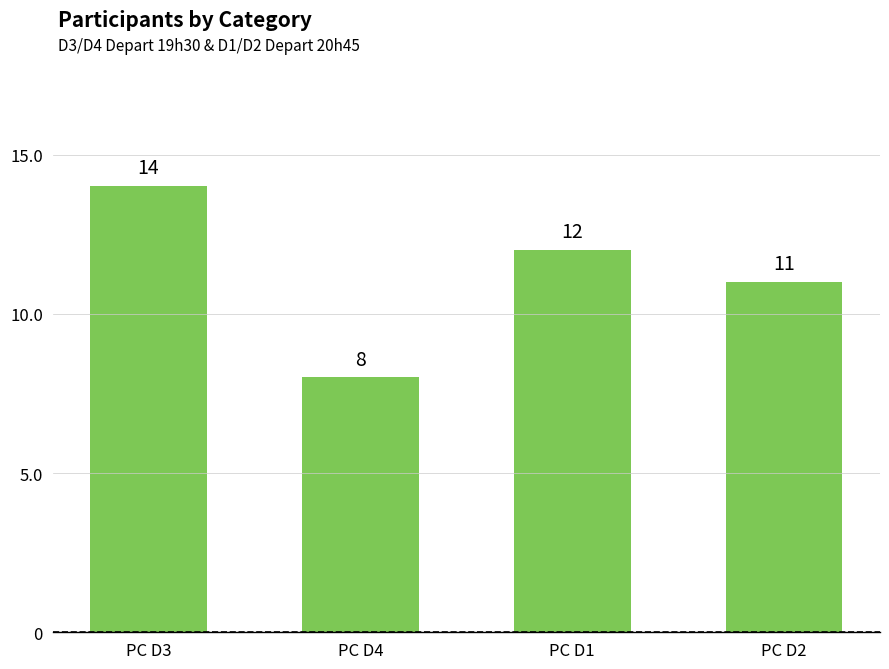

What value does the data have at PC D2?

11